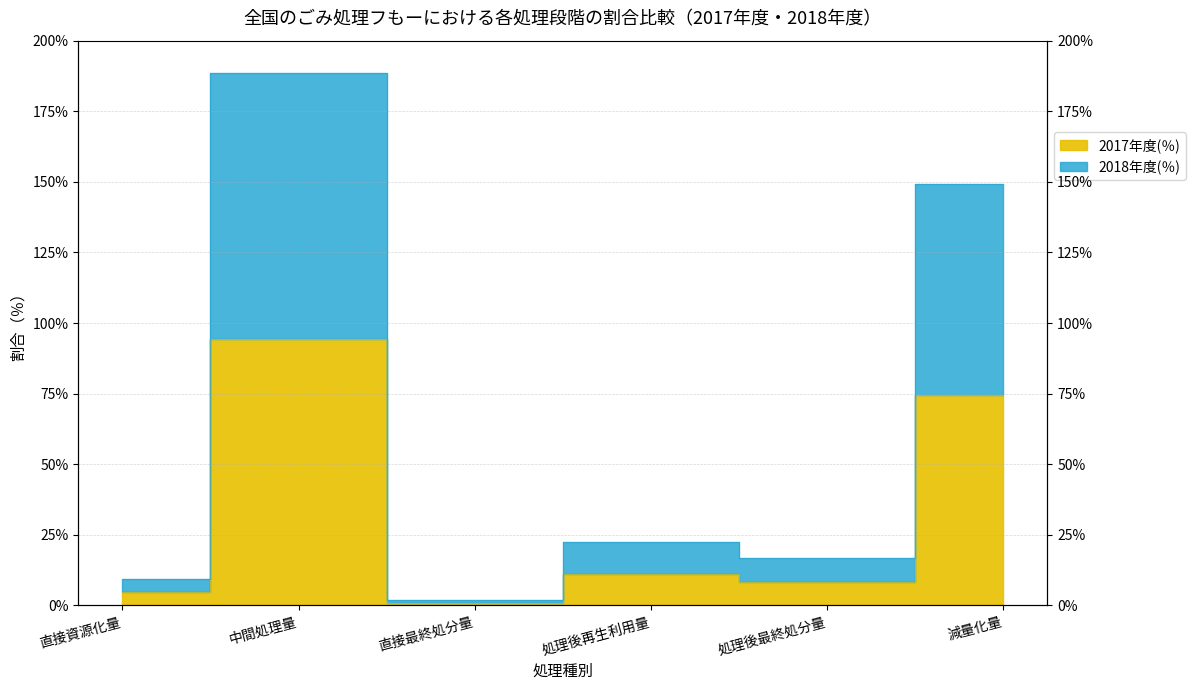

What is the total value across all series at 直接資源化量?

14.2